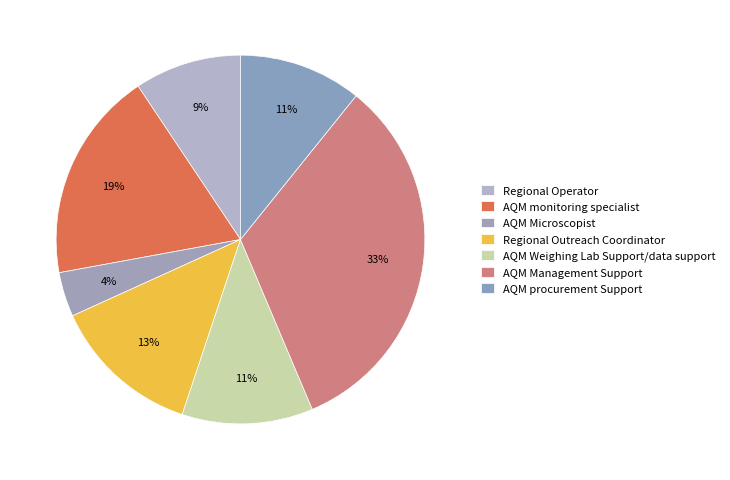

To the nearest percent, what is the difference between the largest and smallest slice percentages?

29%